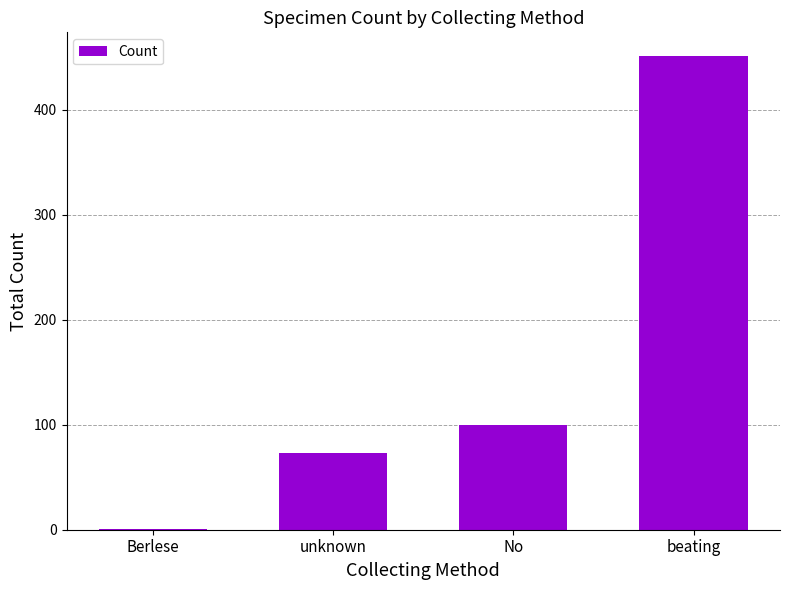

What is the approximate value at No, to the nearest 10?

100